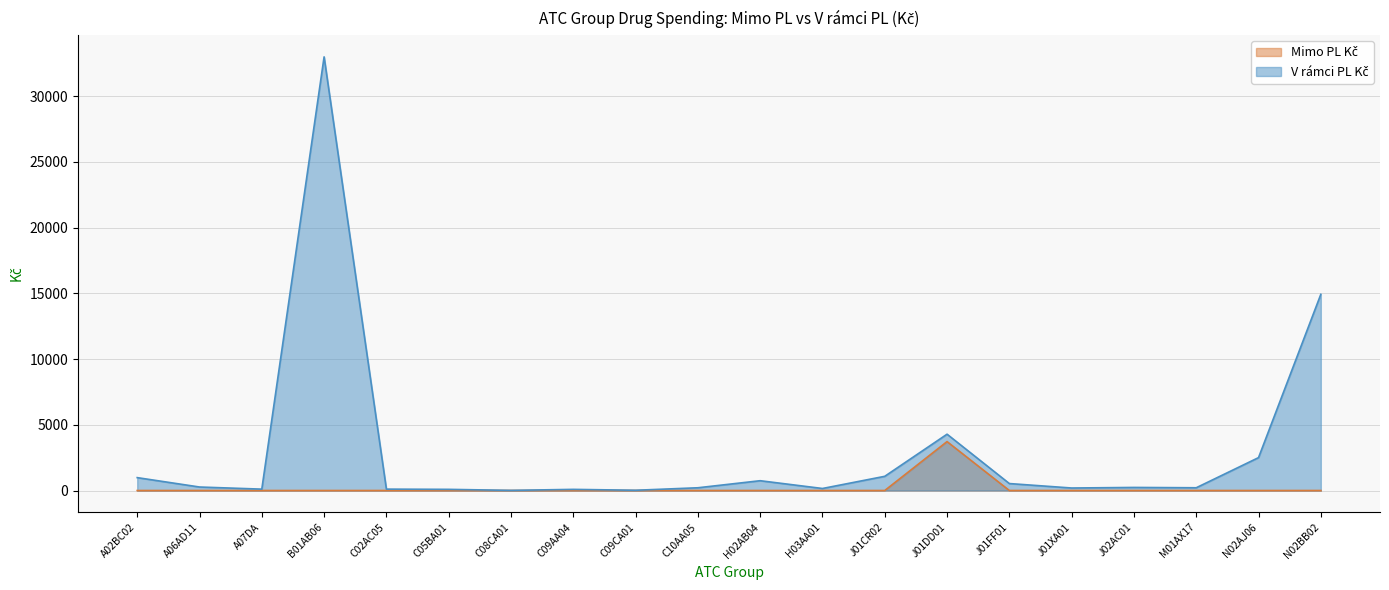

True or false: Mimo PL Kč has more than 2 interior local peaks.

False